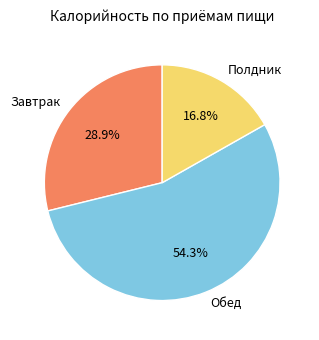

What is the smallest slice in the pie chart?

Полдник